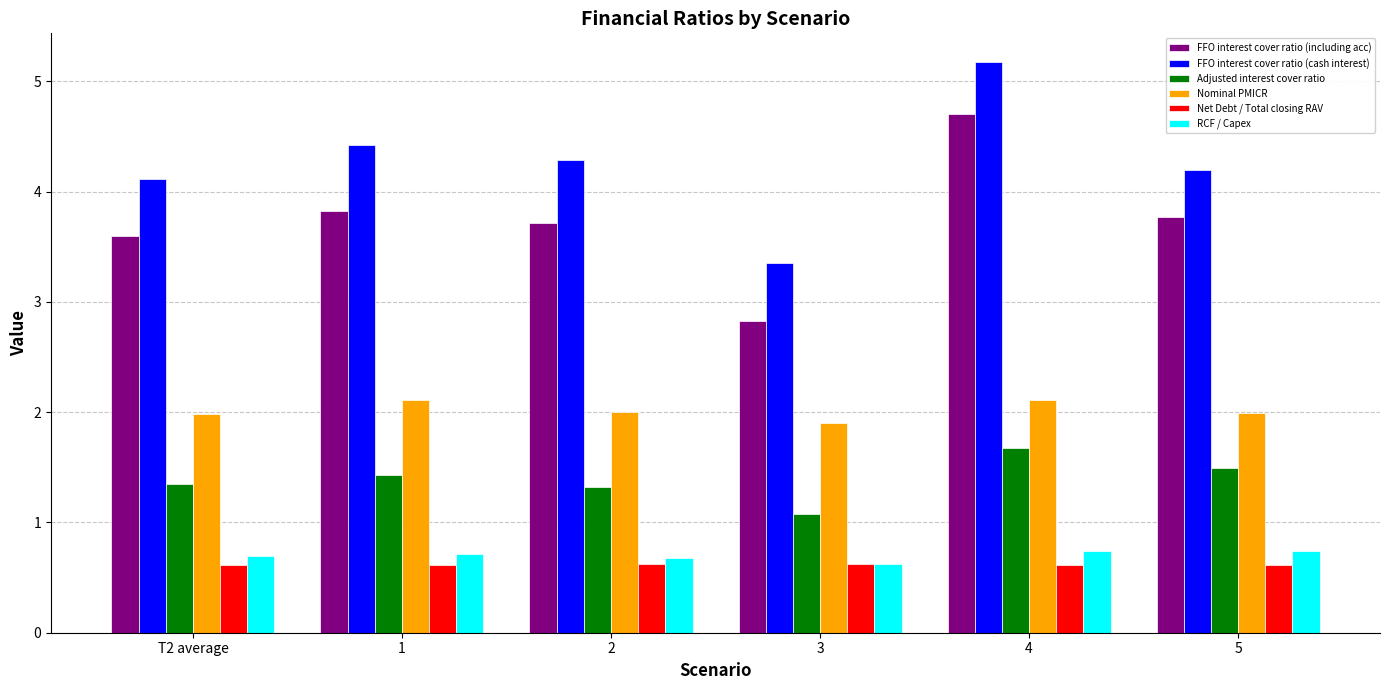

What is the difference between the maximum and second lowest values in the Adjusted interest cover ratio series?

0.4